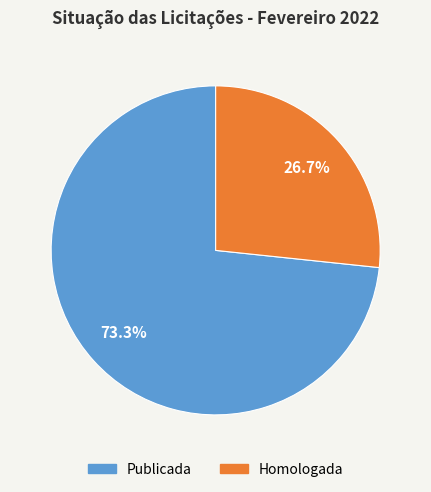

To the nearest percent, what percentage of the pie is Publicada?

73%